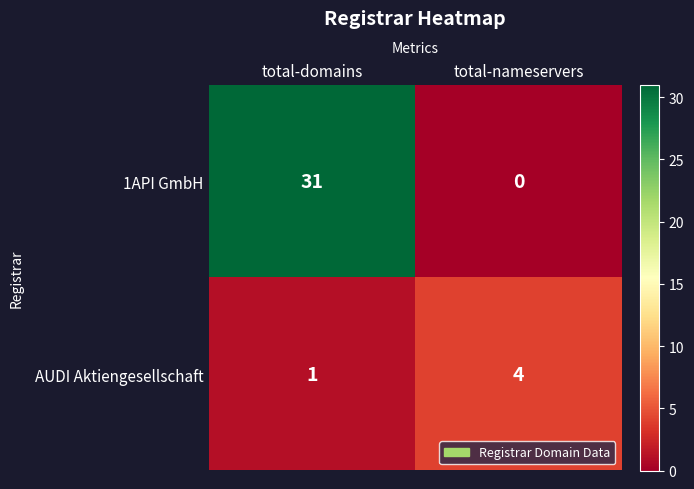

Reading left to right, extract all data points from this chart.

1API GmbH: total-domains=31	total-nameservers=0
AUDI Aktiengesellschaft: total-domains=1	total-nameservers=4